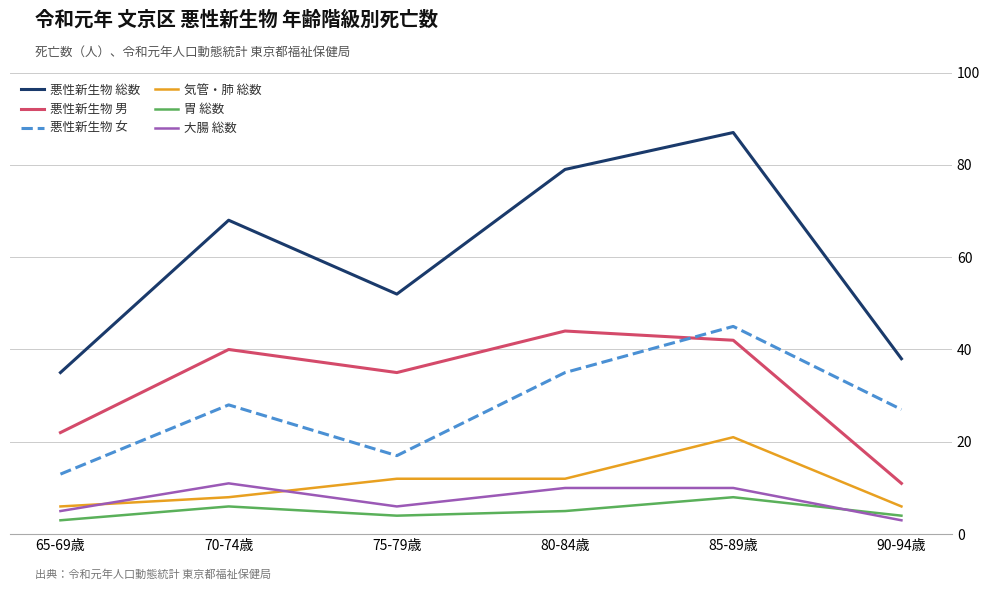

What is the sum of the 悪性新生物 総数 values at 85-89歳 and 70-74歳?

155